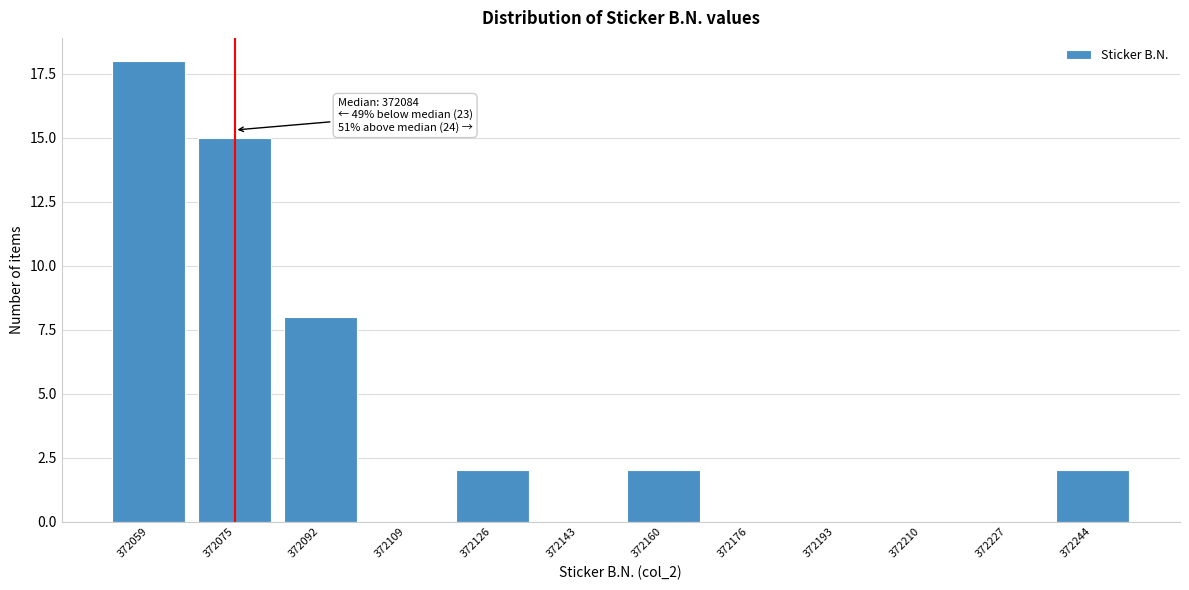

Reading left to right, list all the values displayed in this chart.

372059=18	372075=15	372092=8	372109=0	372126=2	372143=0	372160=2	372176=0	372193=0	372210=0	372227=0	372244=2